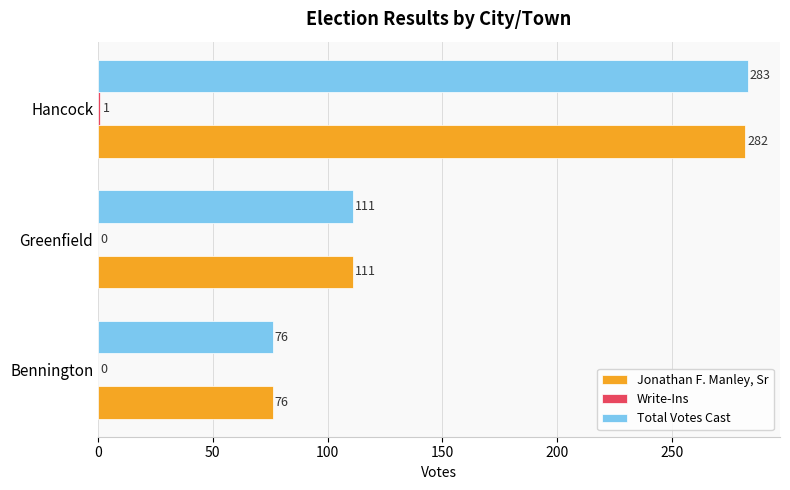

Count the Total Votes Cast values in the range 76 to 283.

3